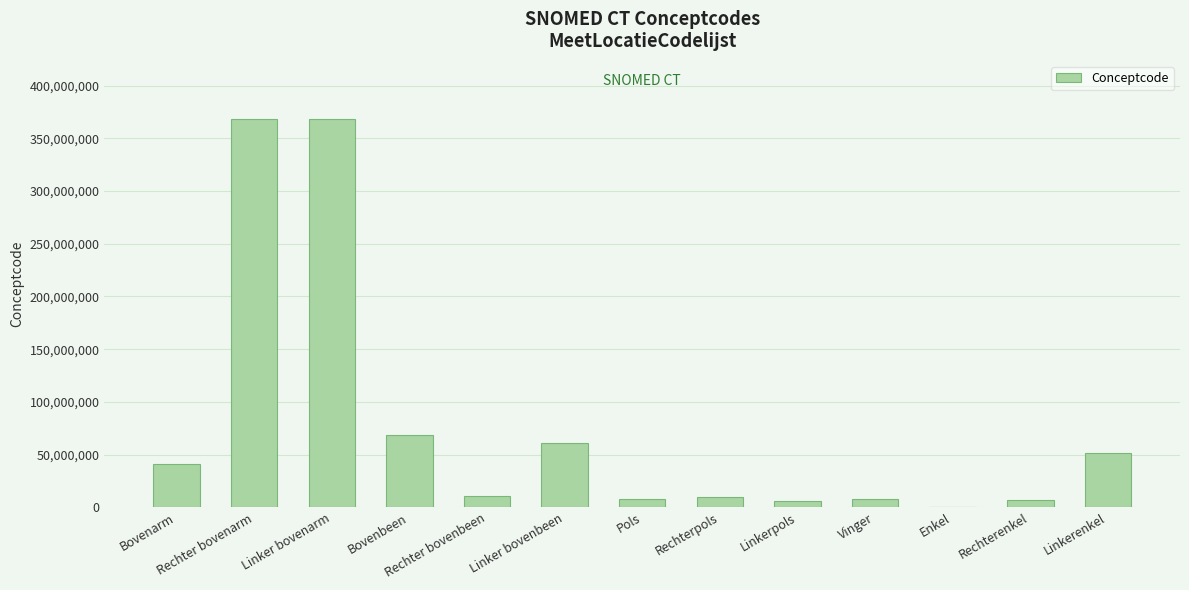

How many series are shown in this chart?

1